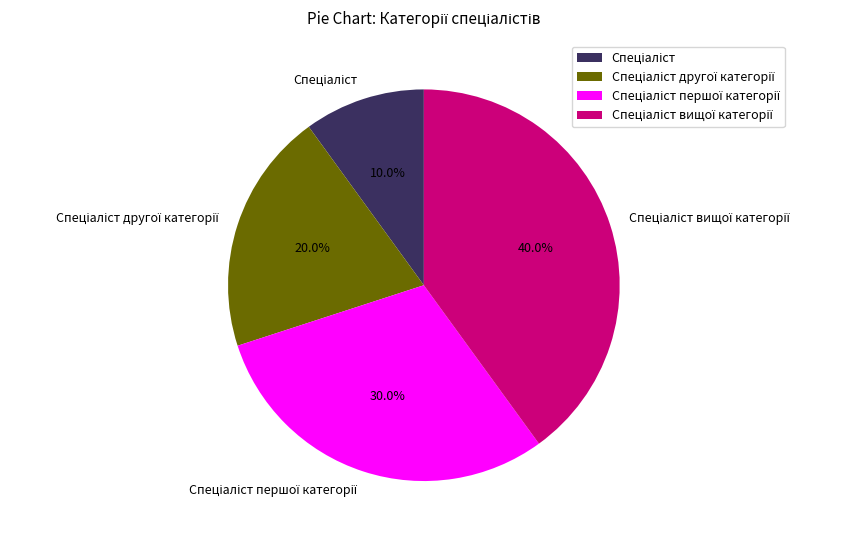

Is there any slice that represents more than half of the pie?

No